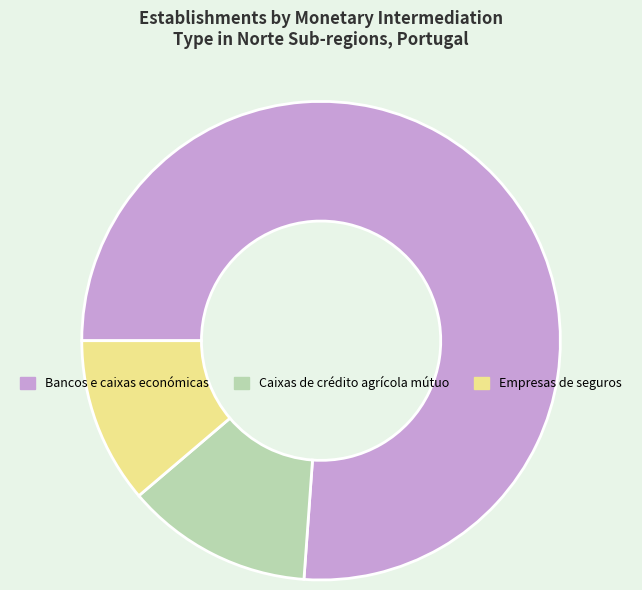

Which category has the smallest portion of the pie?

Empresas de seguros